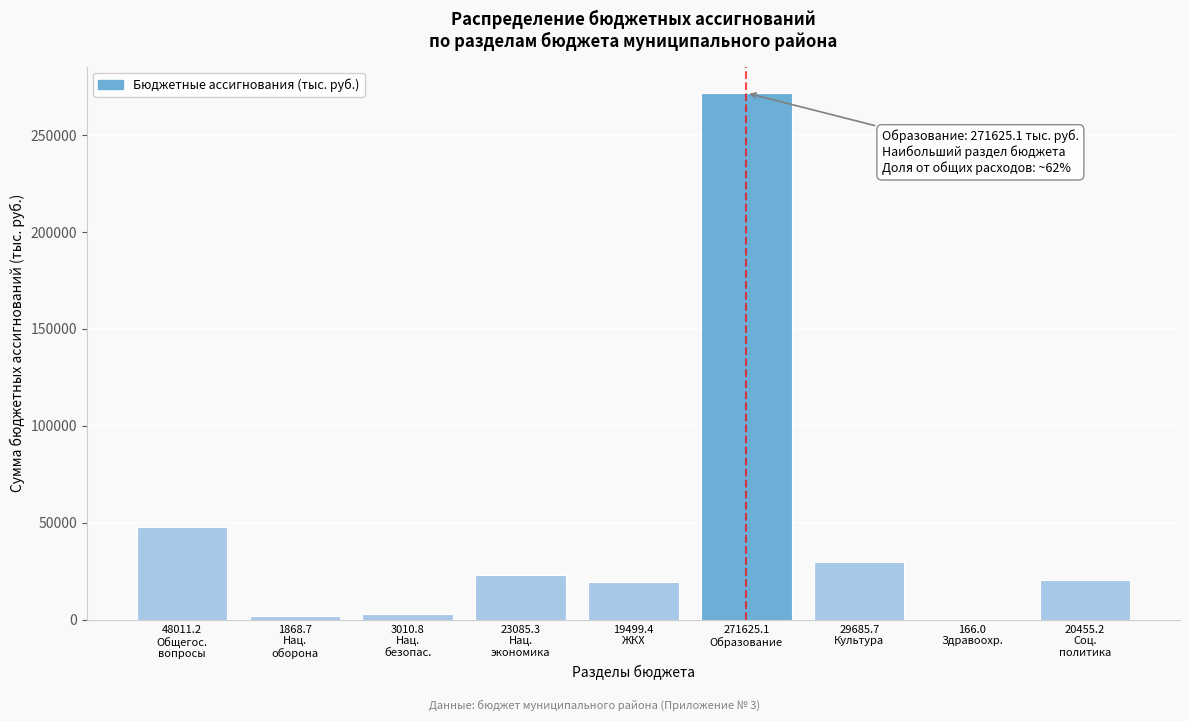

What is the sum of all values?

417407.4